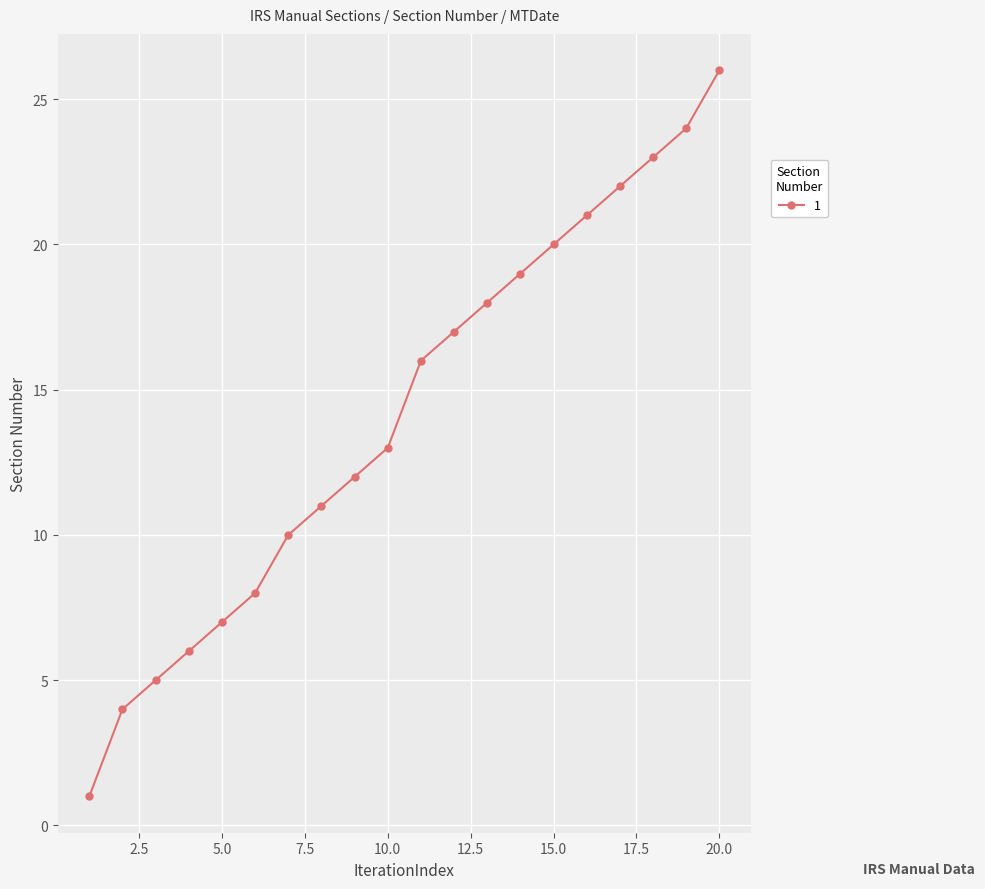

What is the sum of all values?

283